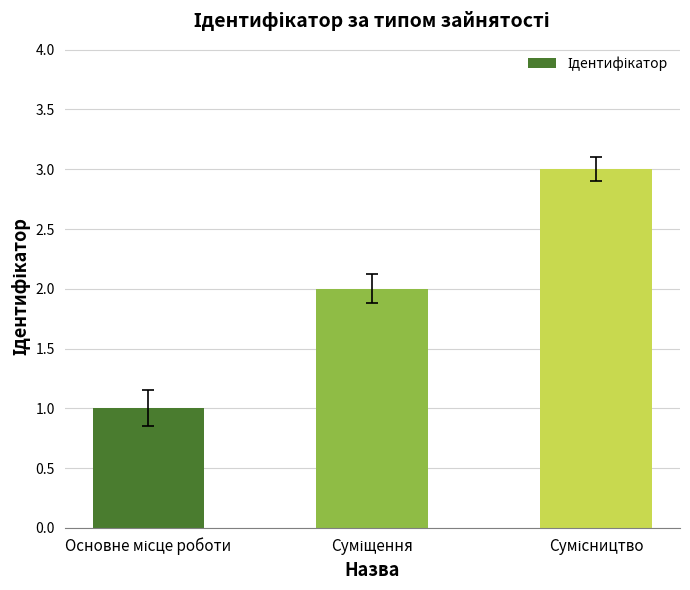

How many series are shown in this chart?

1